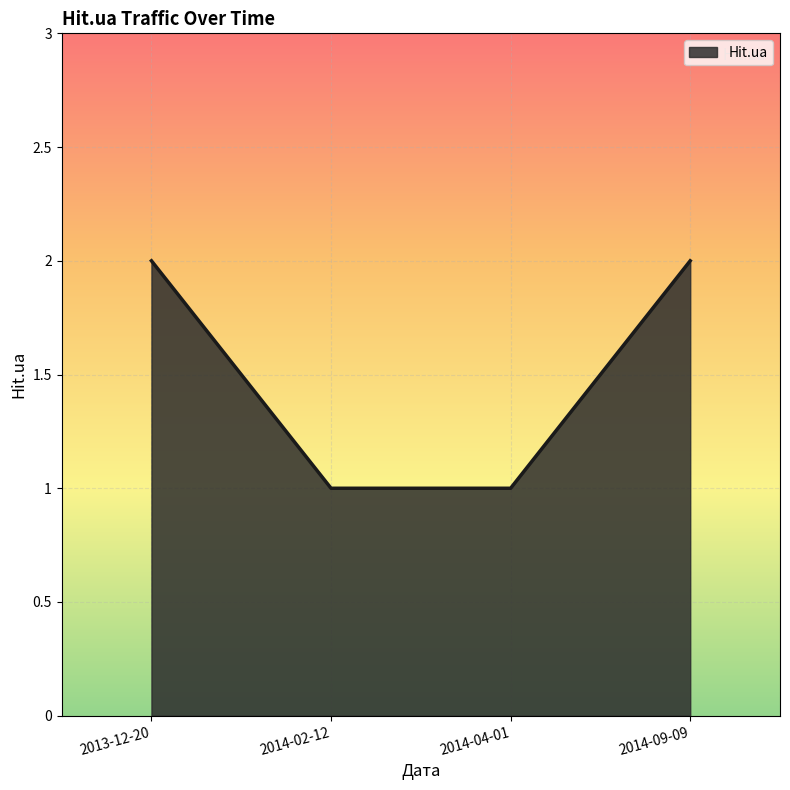

True or false: the data shows 2 at 2014-09-09.

True